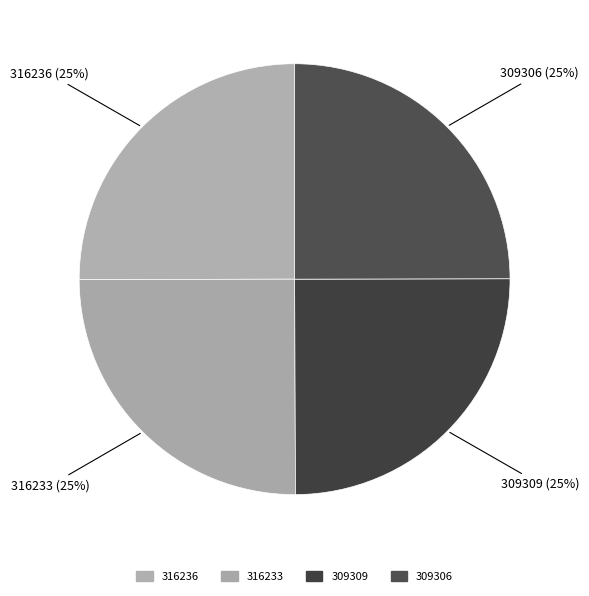

Does any single category account for the majority?

No